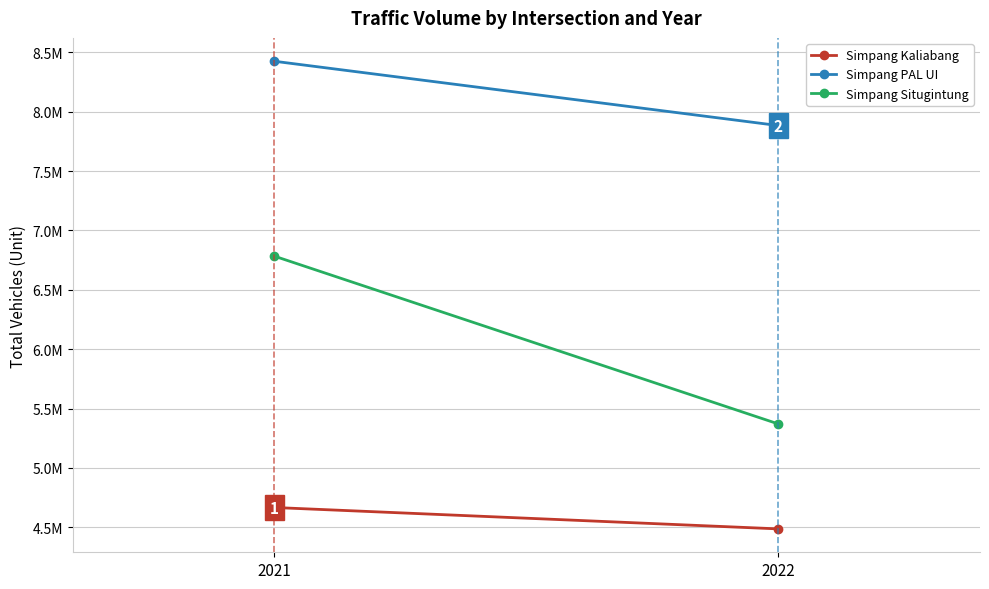

The Simpang Kaliabang series shows 4486708 at 2022. True or false?

True